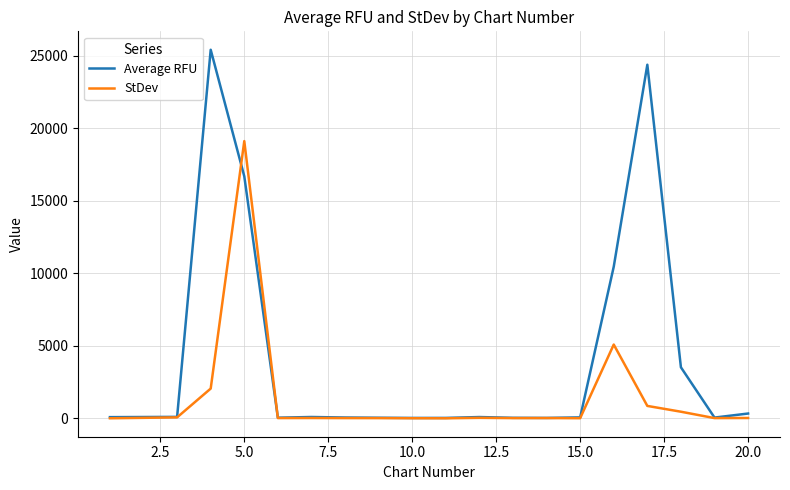

Does the chart display data point markers on the line(s)?

No